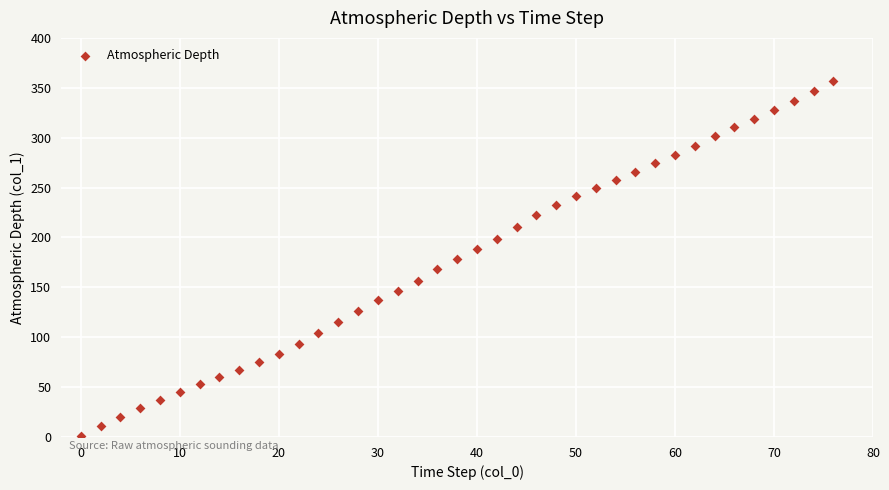

What is the range of X values (max minus min)?

76